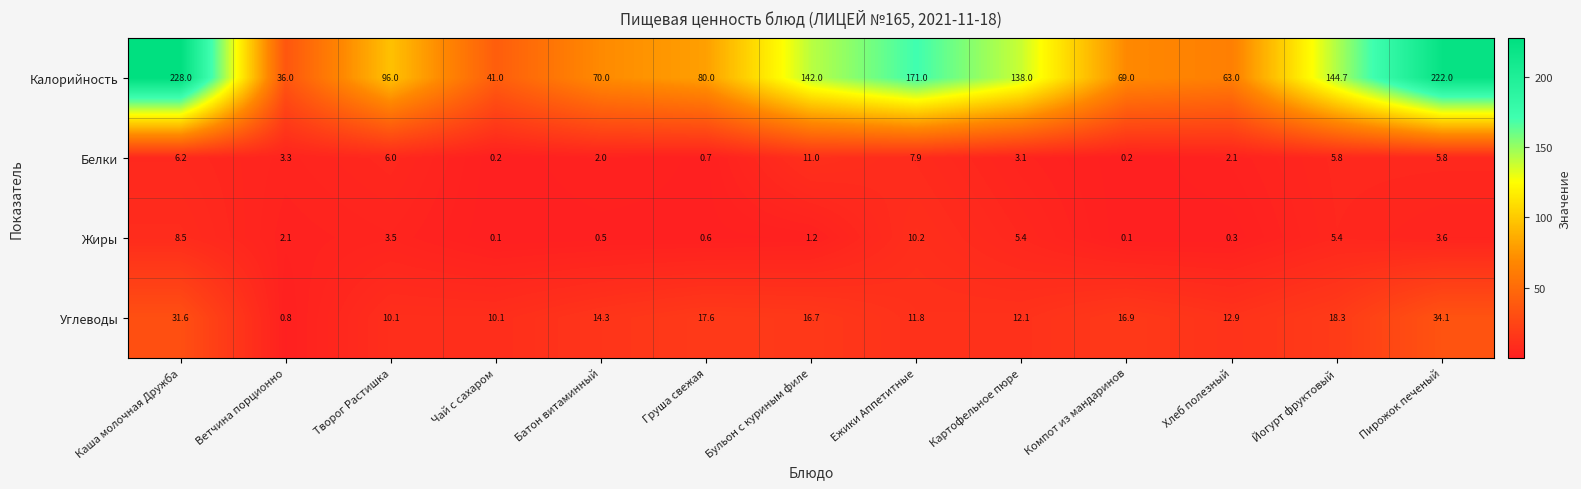

What is the difference between the highest and lowest values at Хлеб полезный?

62.7